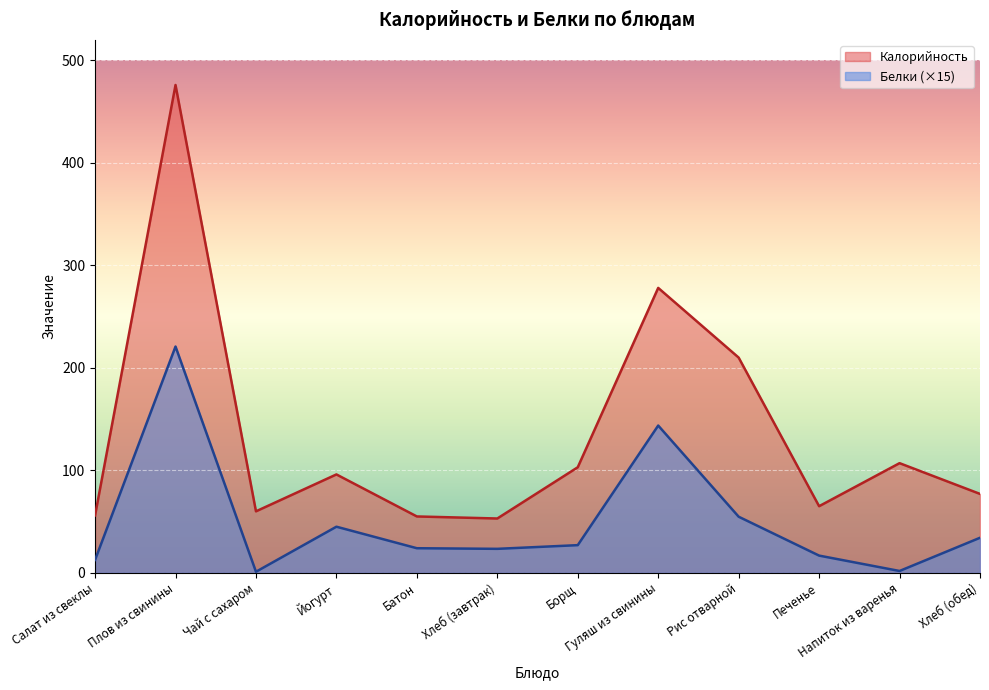

Which series has the largest total across all categories?

Калорийность